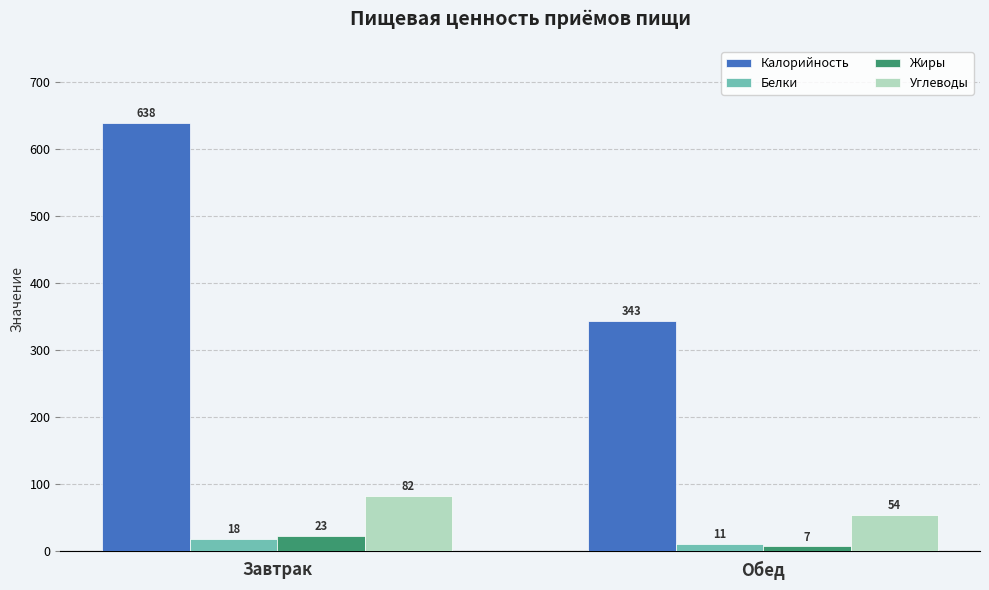

Which series has the largest total across all categories?

Калорийность